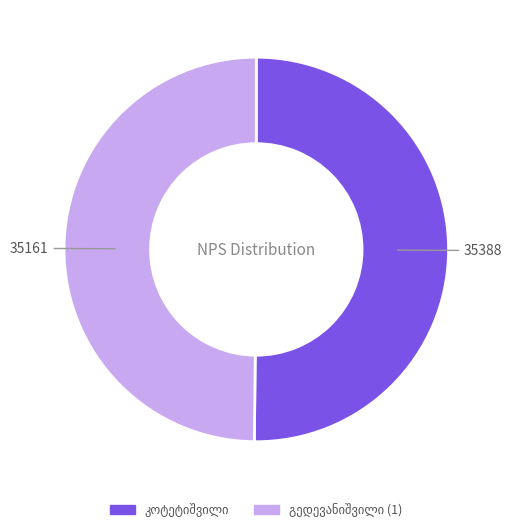

The კოტეტიშვილი slice represents 50% of the pie. True or false?

True